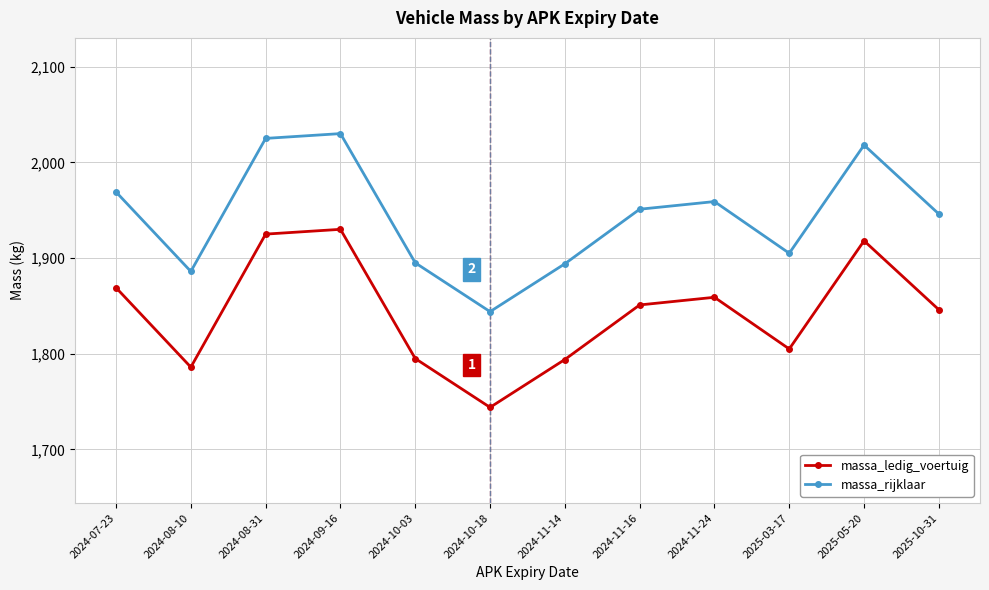

What is the difference between the massa_ledig_voertuig values at 2024-10-03 and 2025-05-20?

123